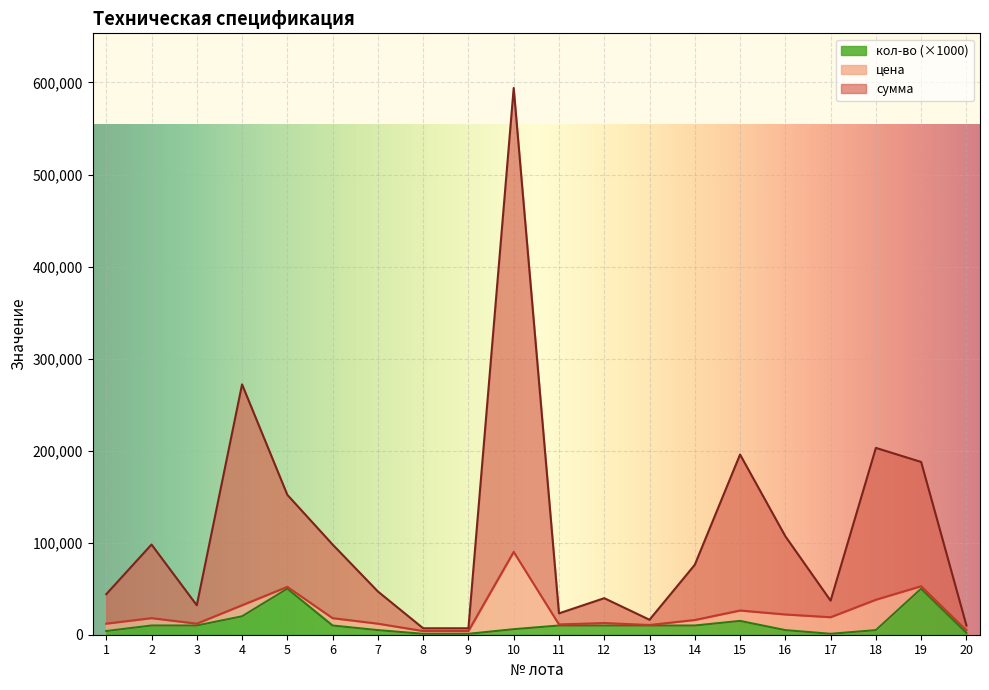

What are all the series names shown in the legend?

кол-во (×1000), цена, сумма